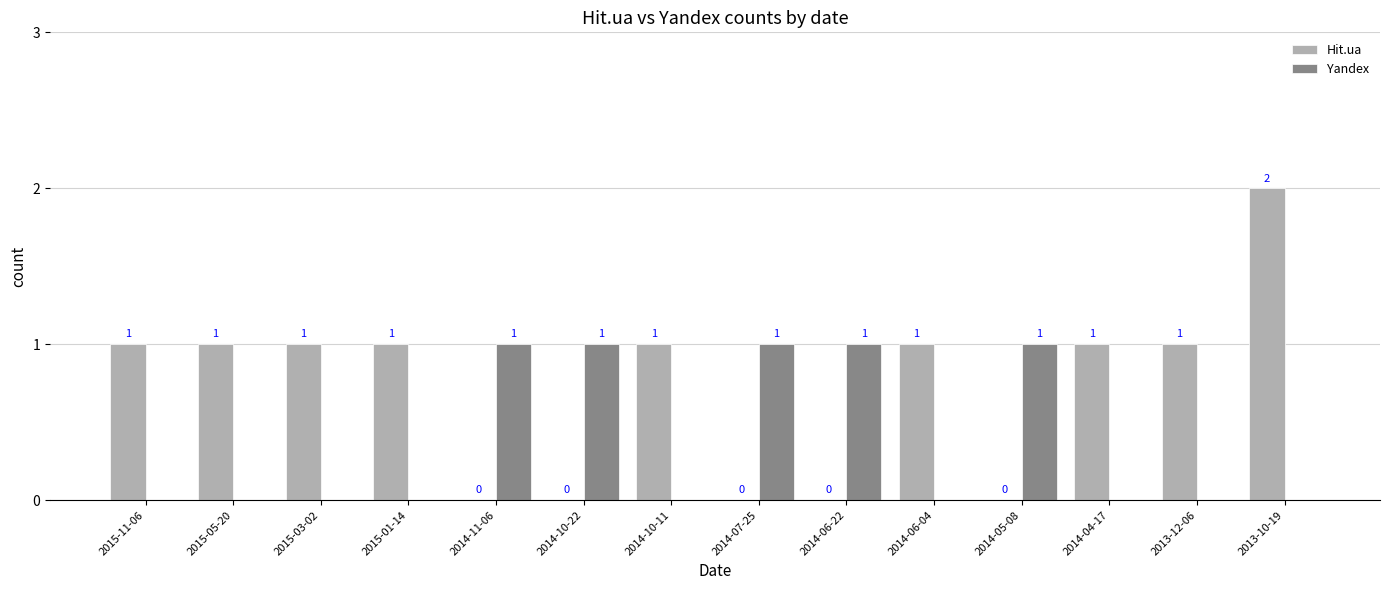

Is it true that Hit.ua equals 1 at 2014-05-08?

False